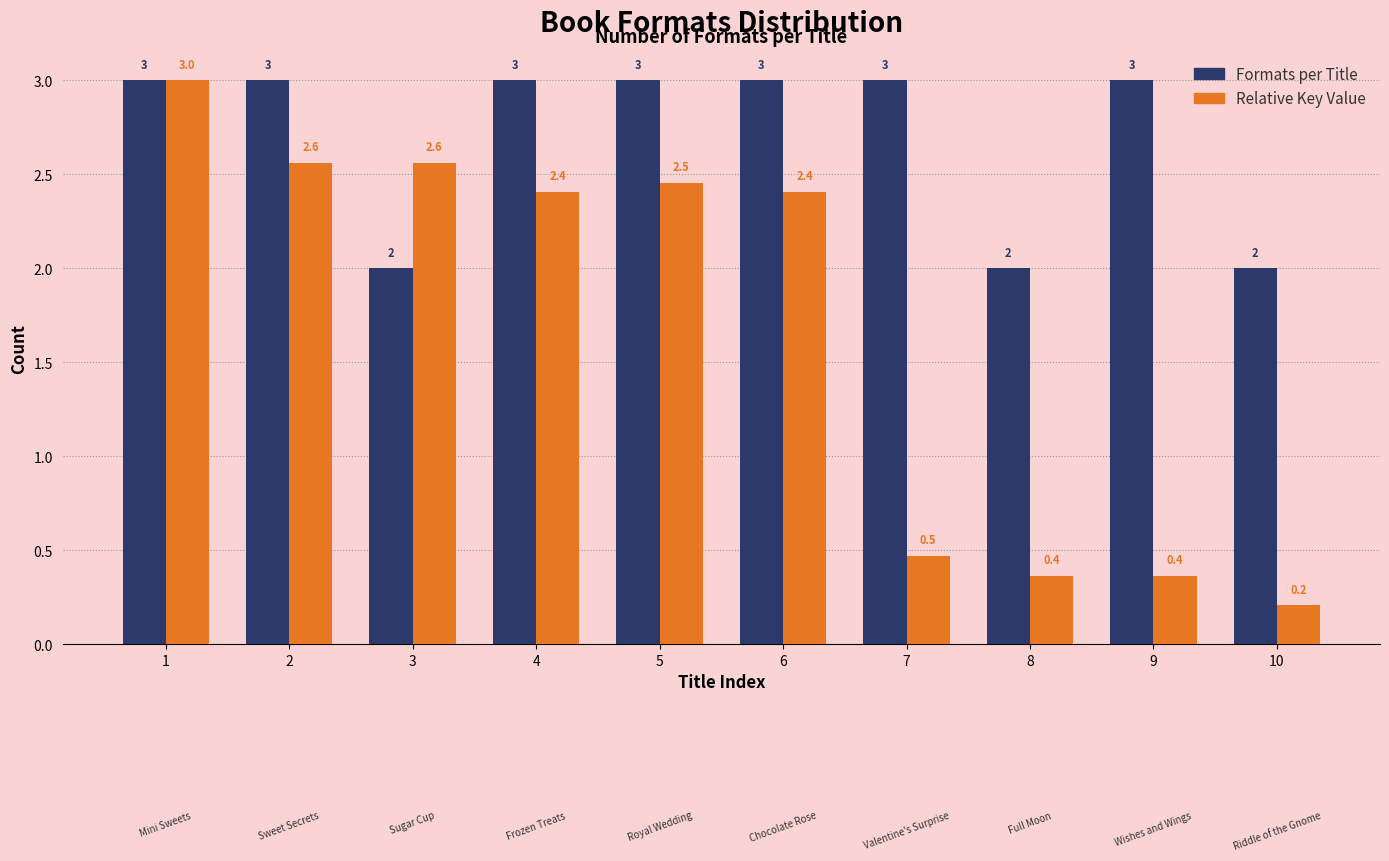

Reading right to left, what are all the values shown in this chart?

Formats per Title: 10=2.0	9=3.0	8=2.0	7=3.0	6=3.0	5=3.0	4=3.0	3=2.0	2=3.0	1=3.0
Relative Key Value: 10=0.2	9=0.4	8=0.4	7=0.5	6=2.4	5=2.5	4=2.4	3=2.6	2=2.6	1=3.0